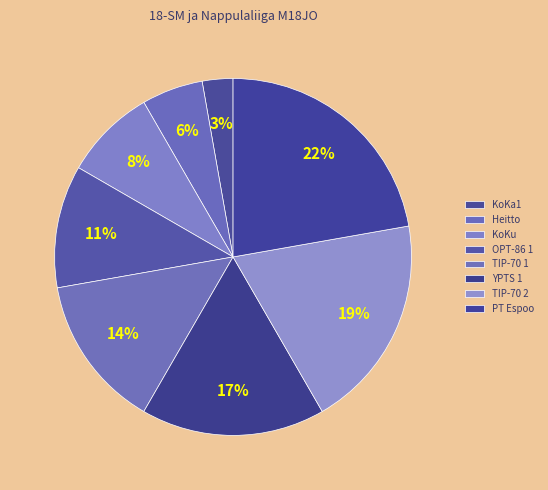

To the nearest percent, what is the average slice percentage?

12%